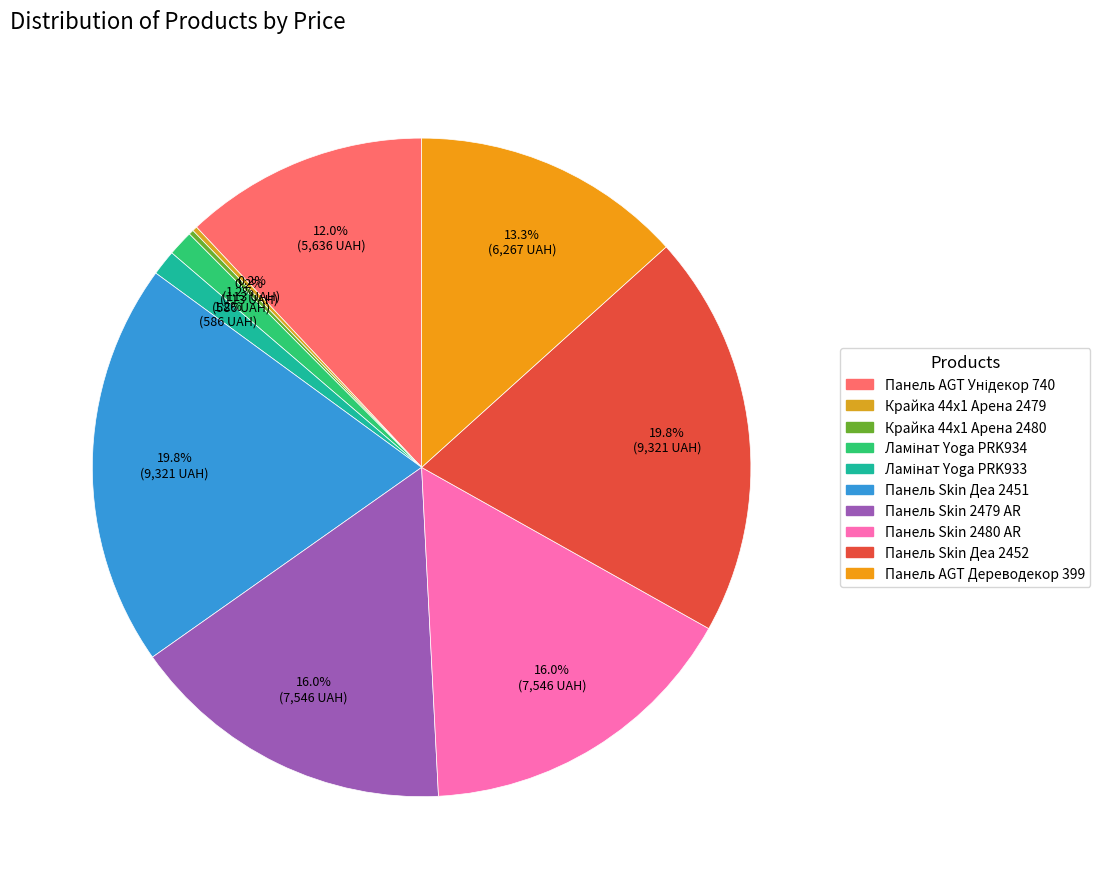

How many slices are in this pie chart?

10